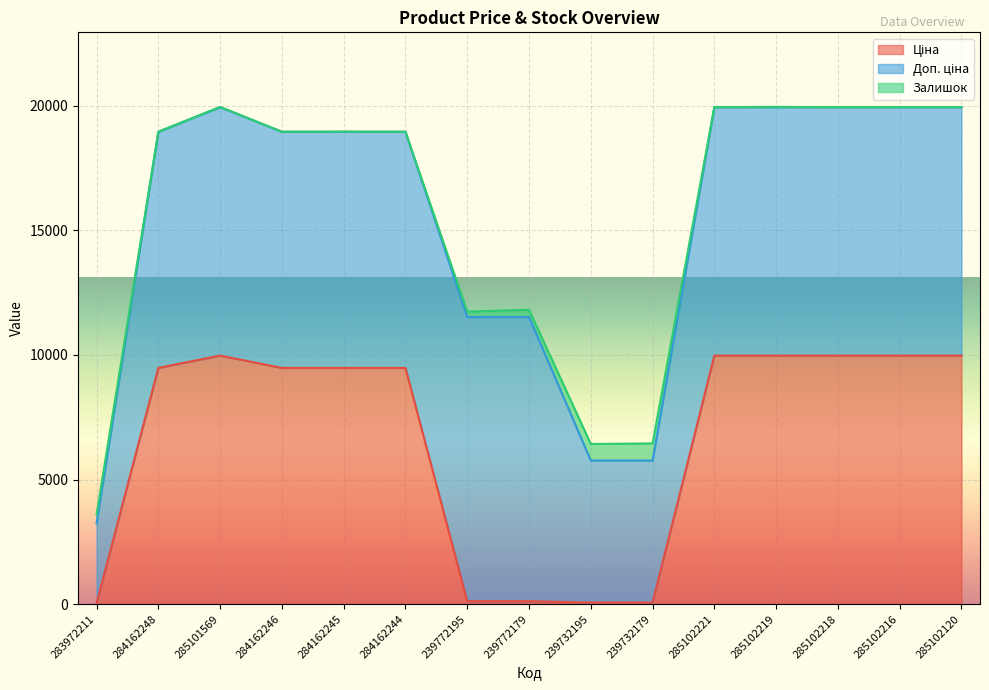

The Ціна series shows 32.0 at 283972211. True or false?

True